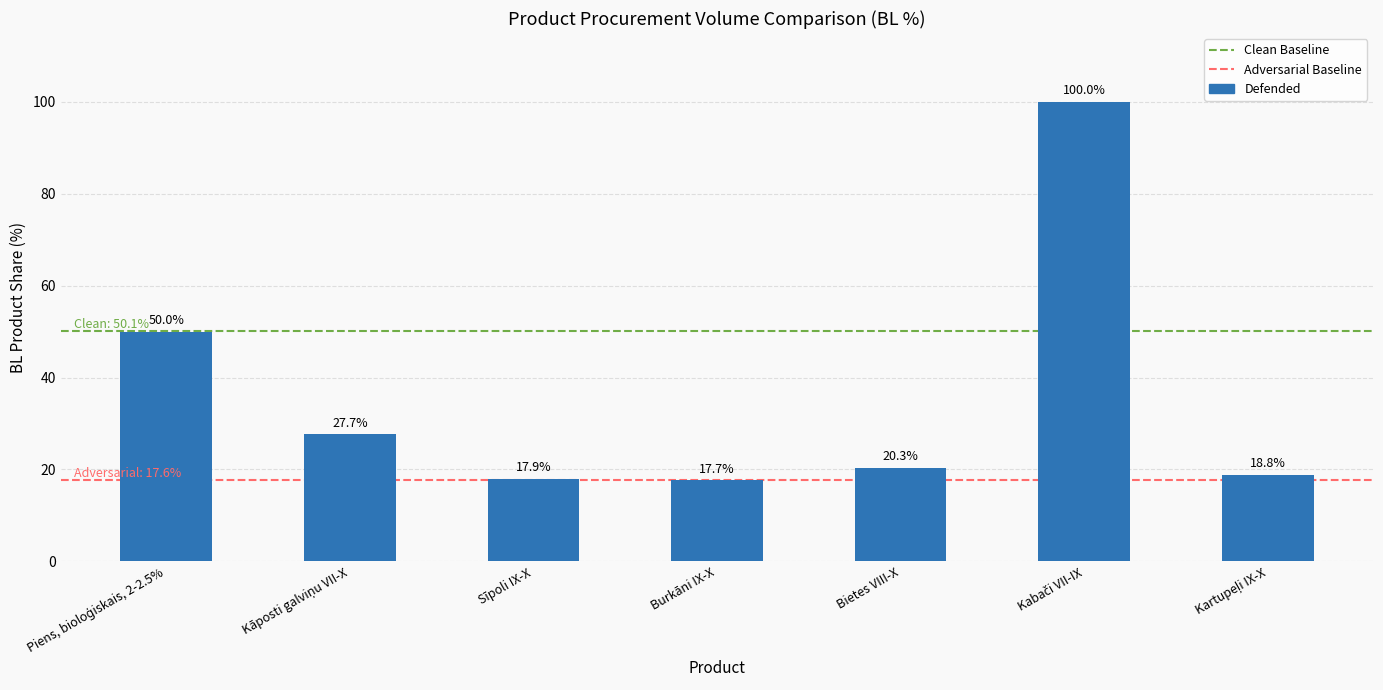

What is the maximum value shown in the chart?

100.0